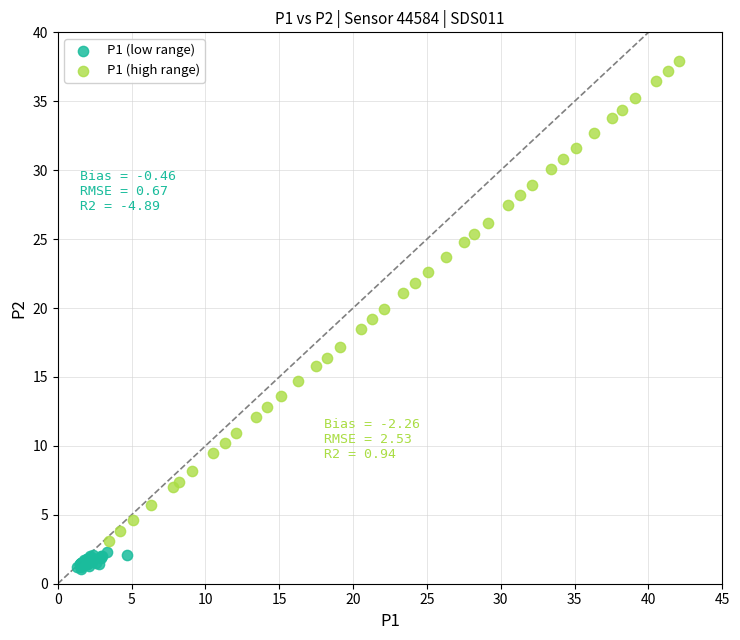

Which series contains the lowest Y value?

P1 (low range)